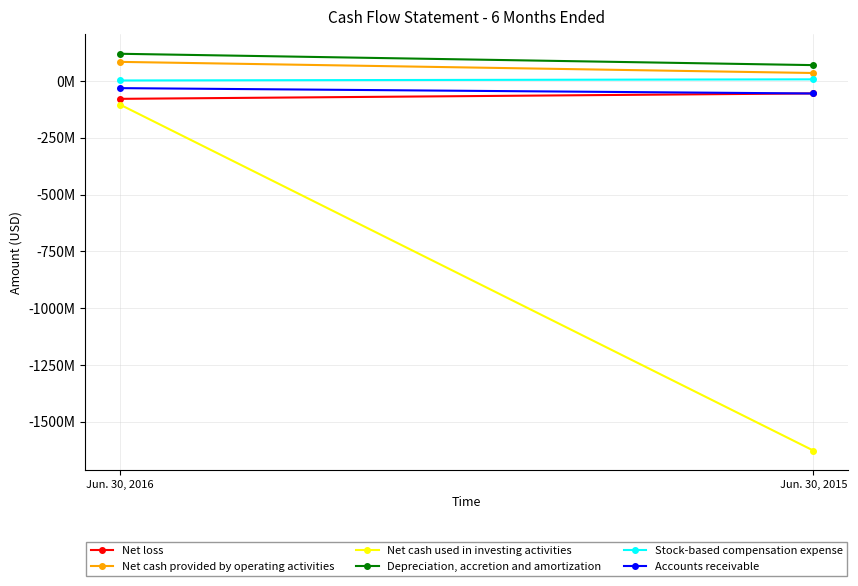

What is the sum of the Accounts receivable values at Jun. 30, 2015 and Jun. 30, 2016?

-86141000